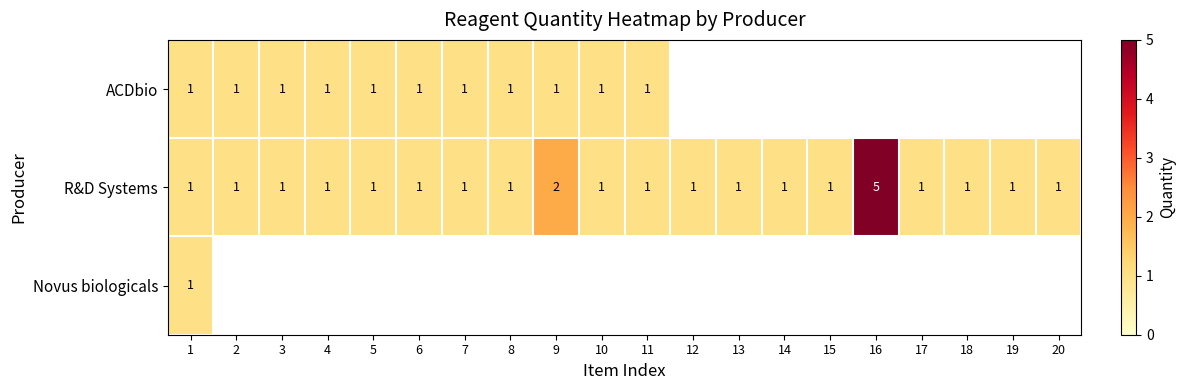

Which label corresponds to the smallest value in the chart?

1